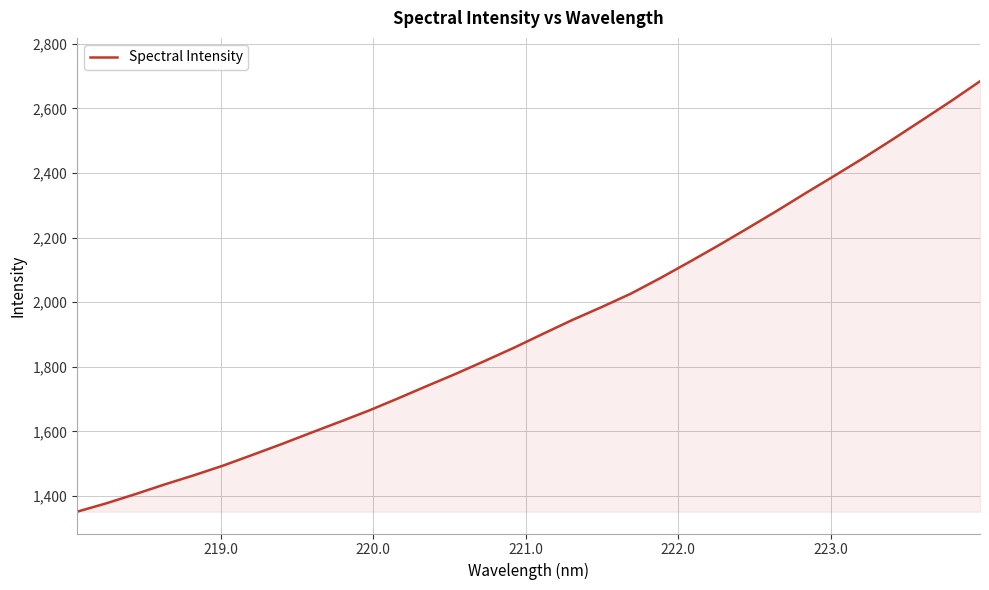

What is the difference between the second highest and minimum values?

1270.6